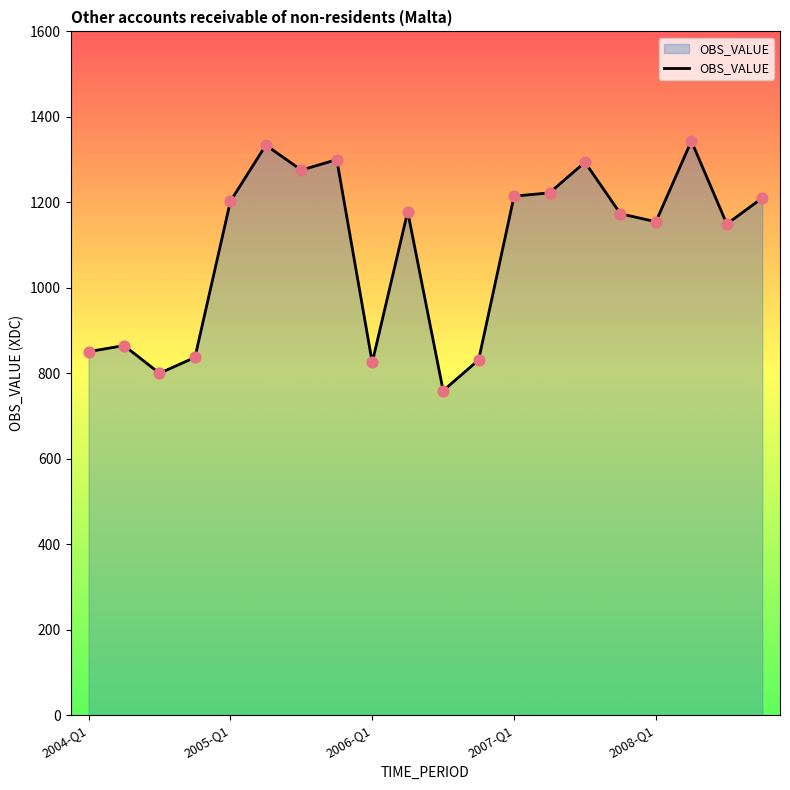

What is the smallest value displayed?

759.2